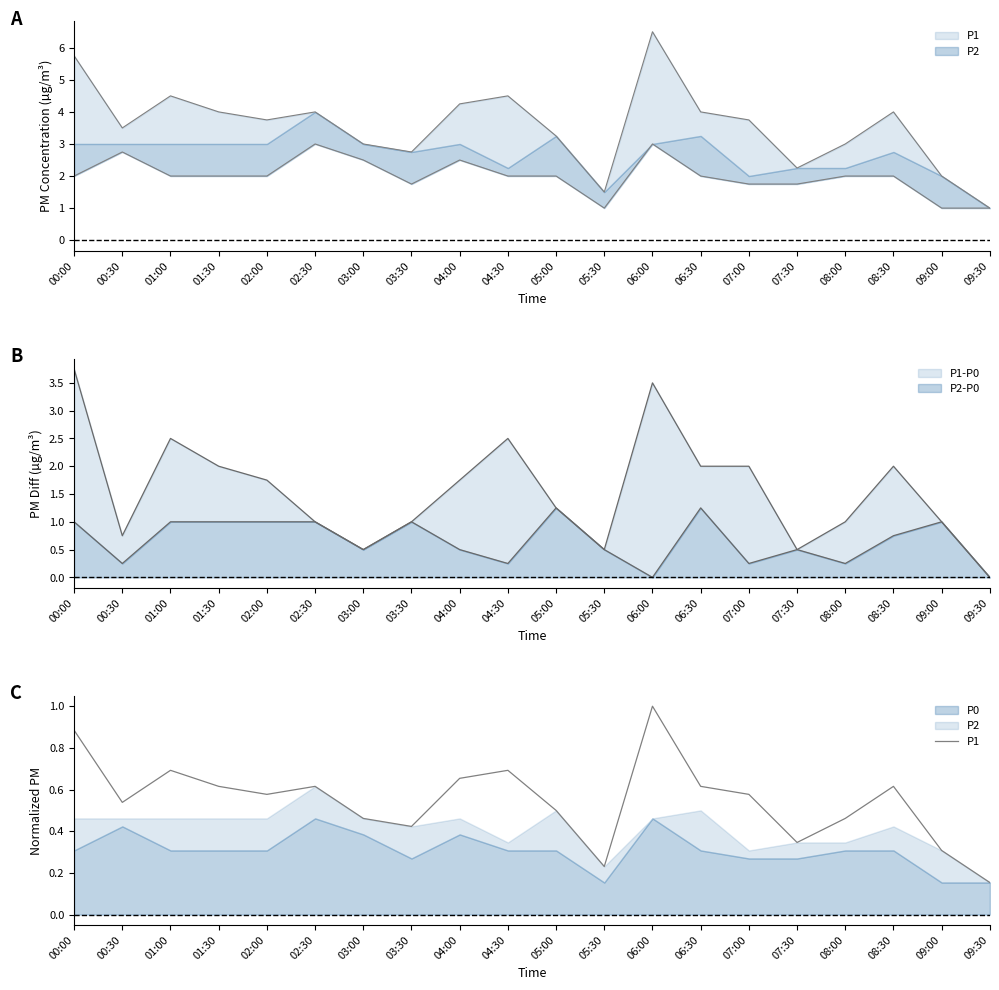

What is the sum of all values?

11.0